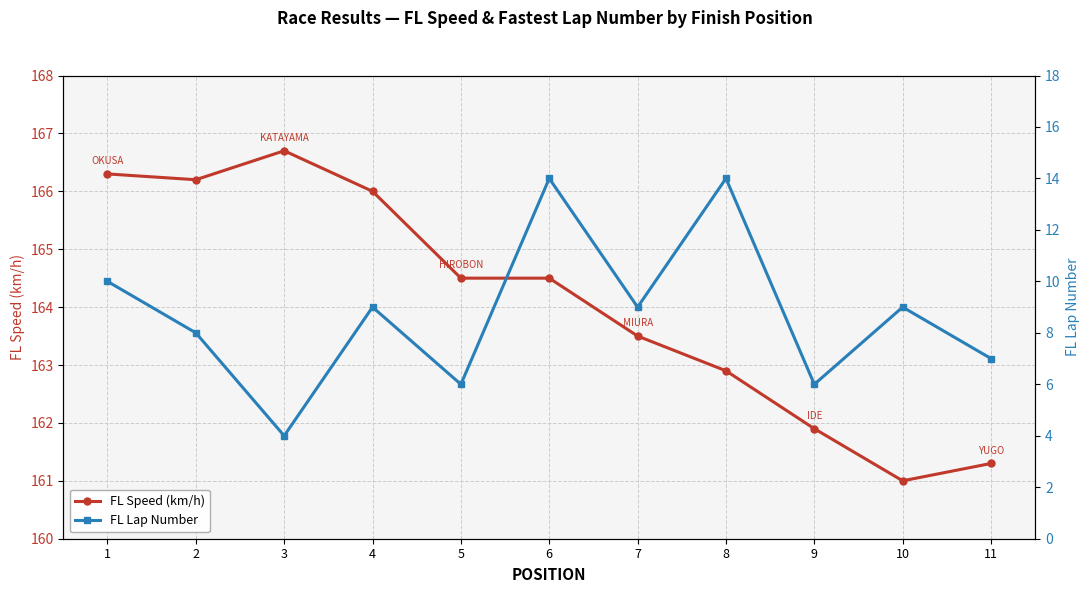

True or false: FL Lap Number and FL Speed (km/h) cross at least once.

False